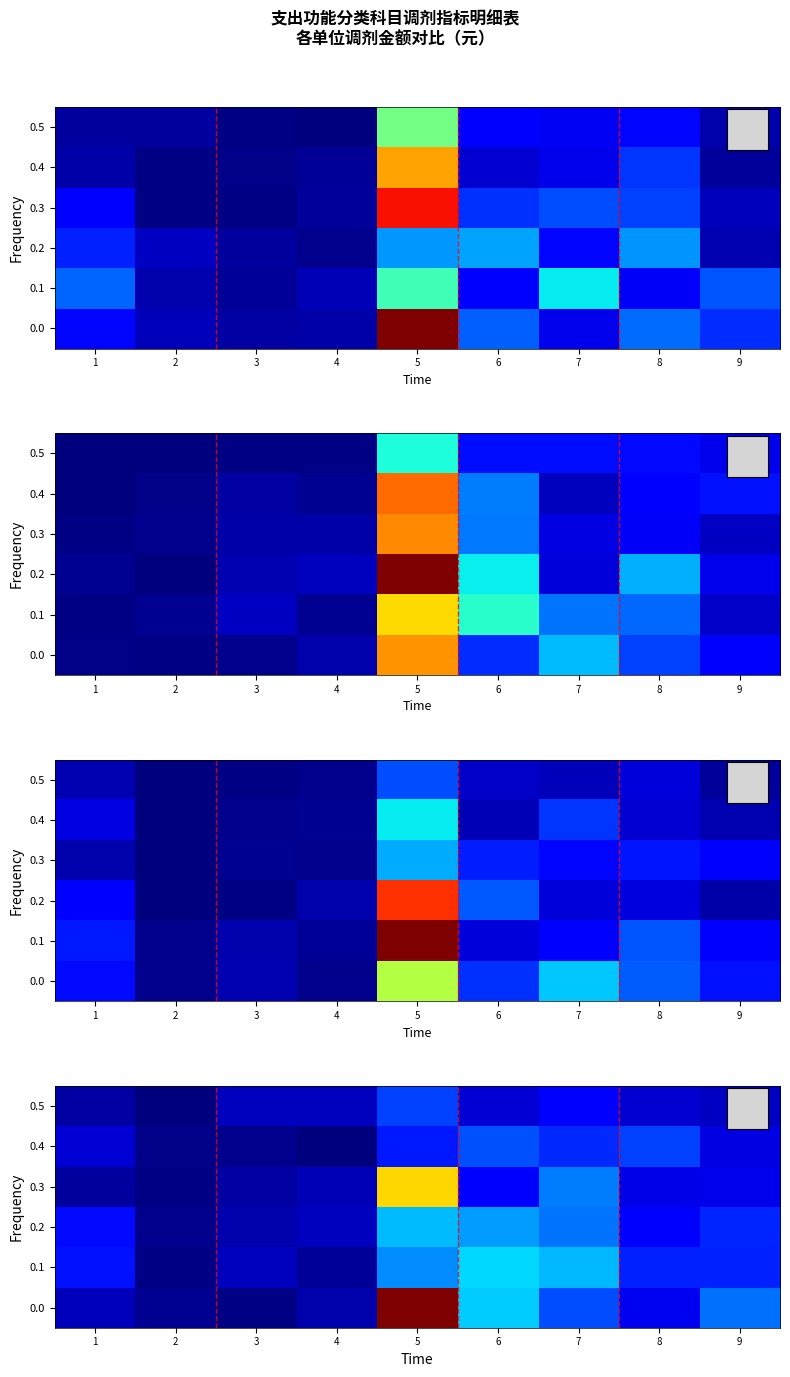

At which label does row_3 first exceed 693314?

5